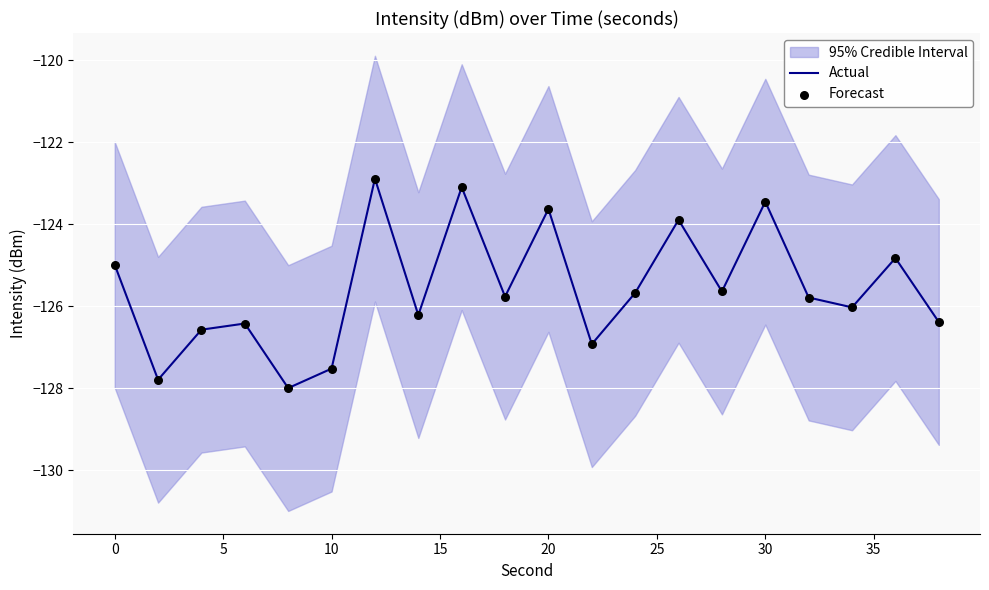

Is it true that Actual equals -123.5 at 30?

True